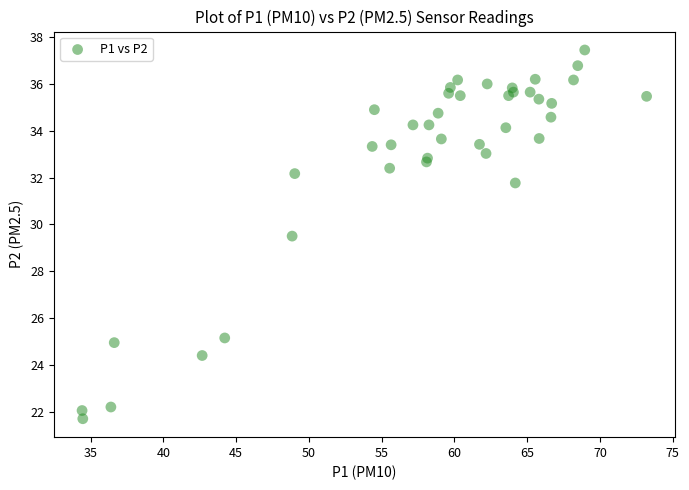

What Y value in the scatter plot is closest to 29?

29.5